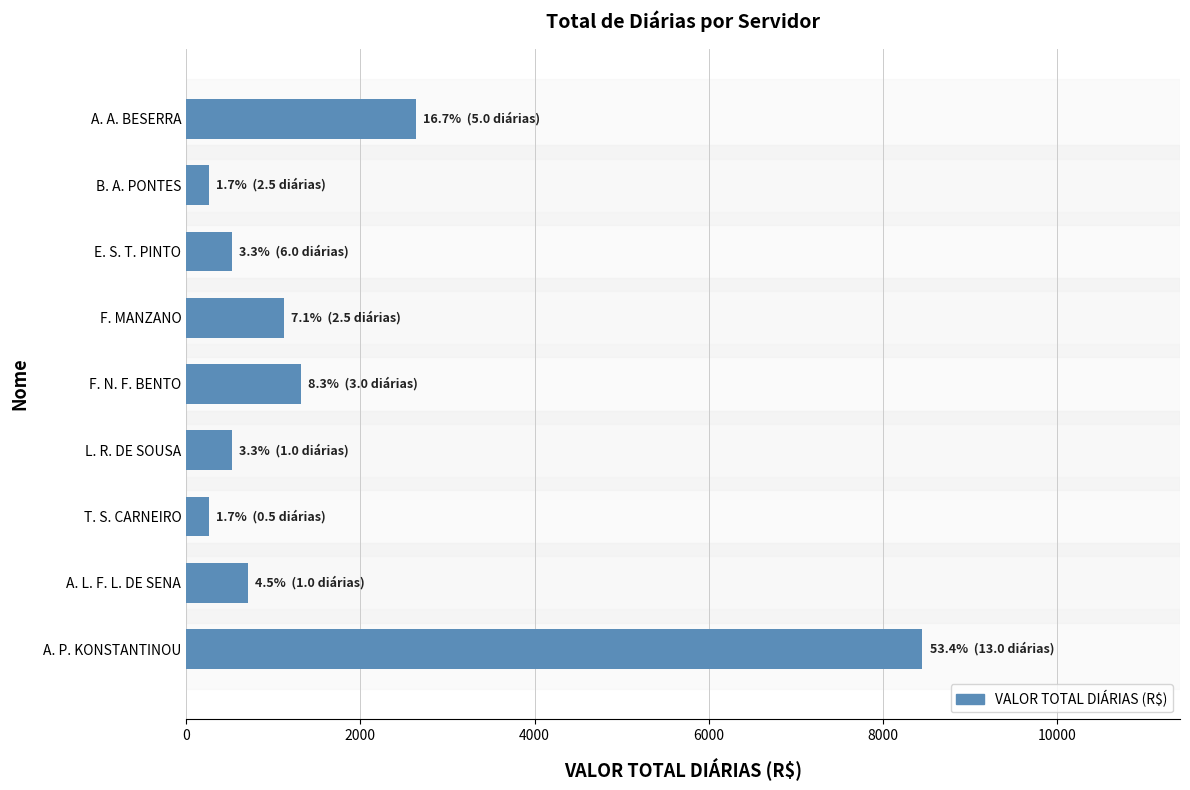

The chart shows a value of 8452.2 at A. P. KONSTANTINOU. True or false?

True